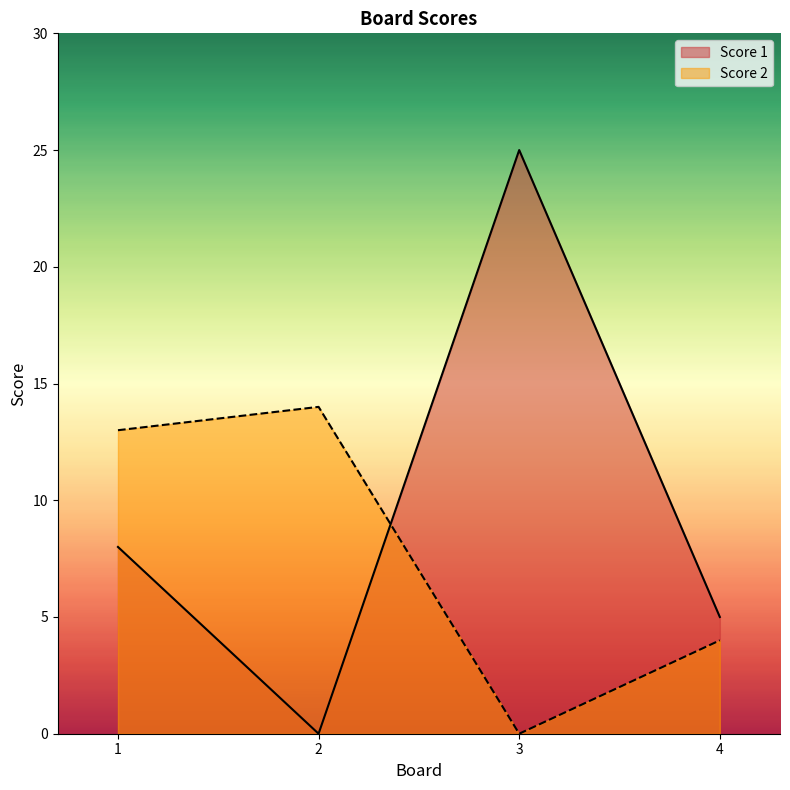

At which label is Score 2 closest to 7?

4